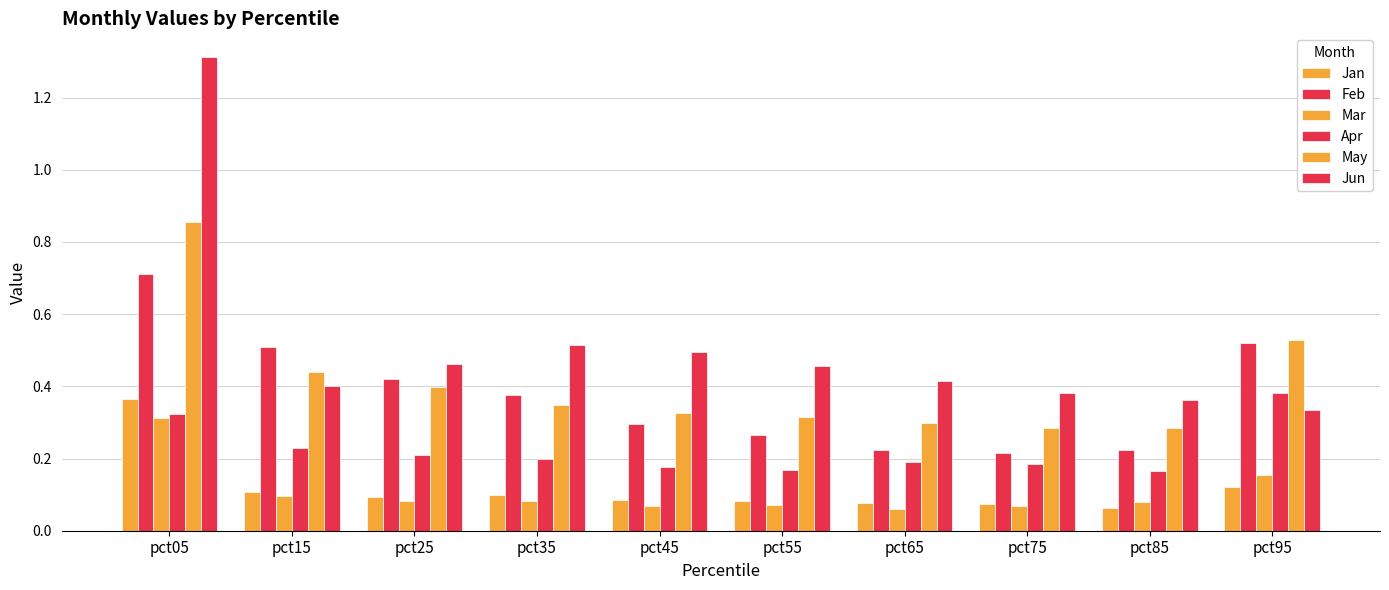

What value does the Jan series have at pct85?

0.1